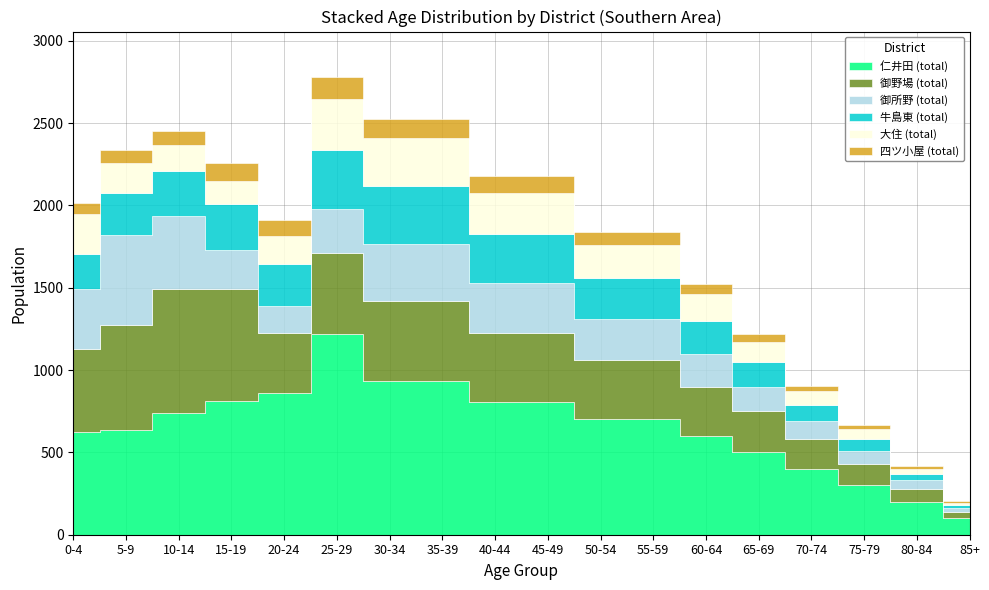

What is the difference between the maximum and minimum values in the 大住 (total) series?

290